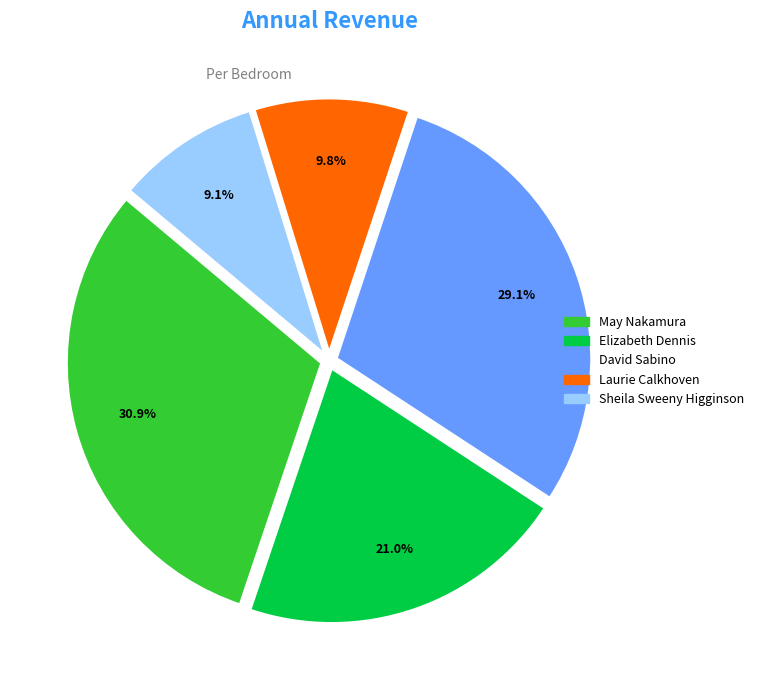

Is there a majority slice in this chart?

No